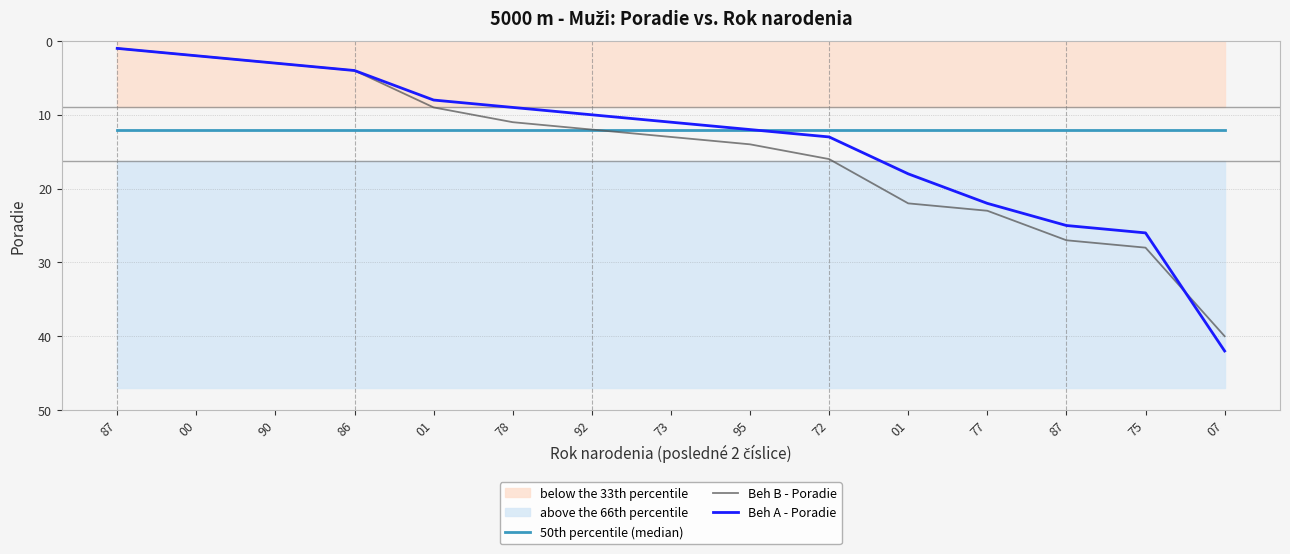

Read the Beh A - Poradie value at 95.

12